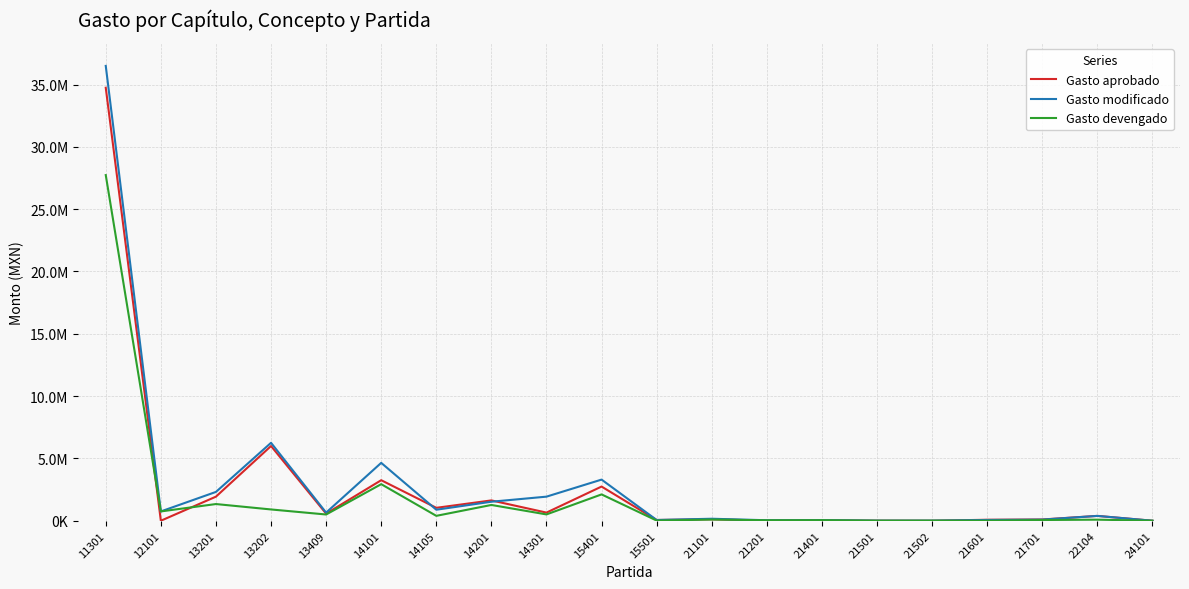

Is this an area chart (filled region under the line)?

No